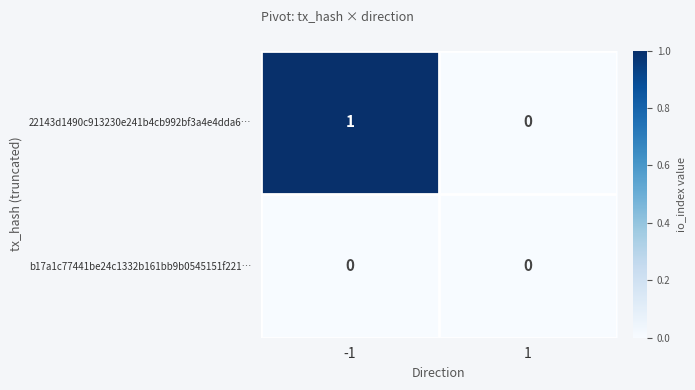

True or false: 22143d1490c913230e241b4cb992bf3a4e4dda6… has a value of 1 at -1.

True